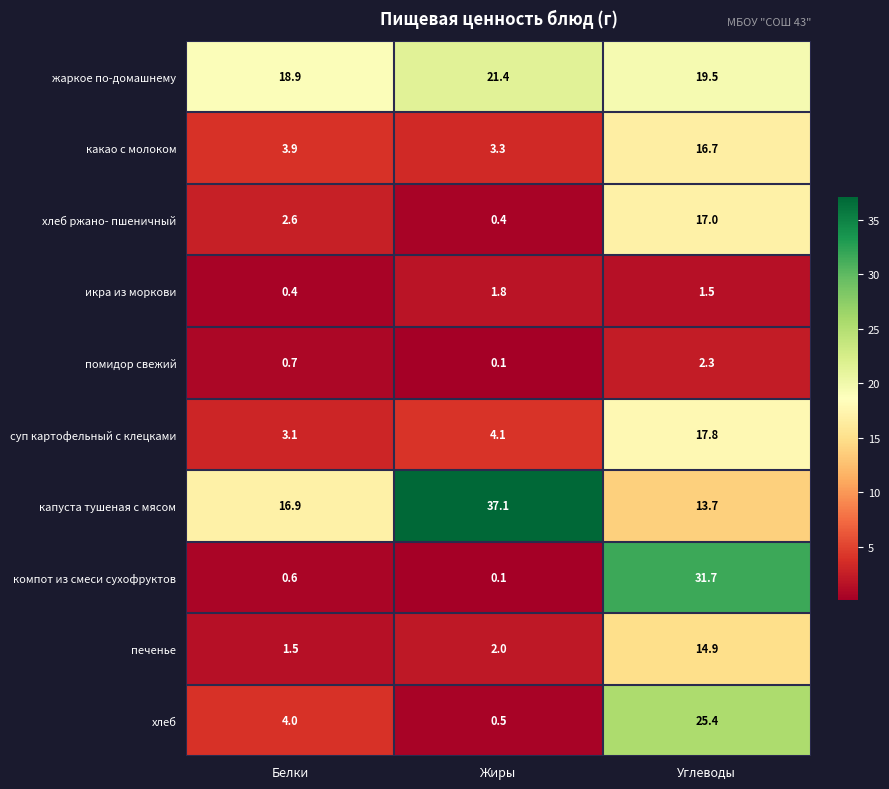

The value of хлеб at Белки is 6.1. True or false?

False